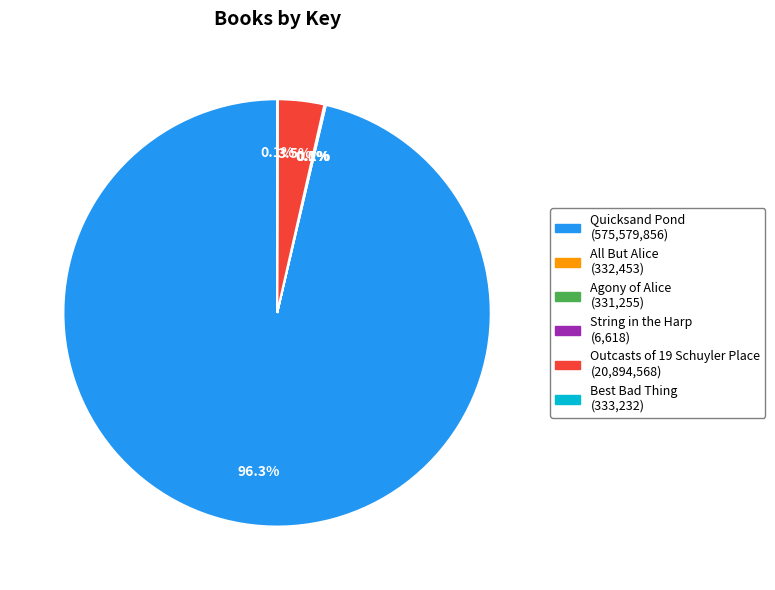

Is there any slice that represents more than half of the pie?

Yes